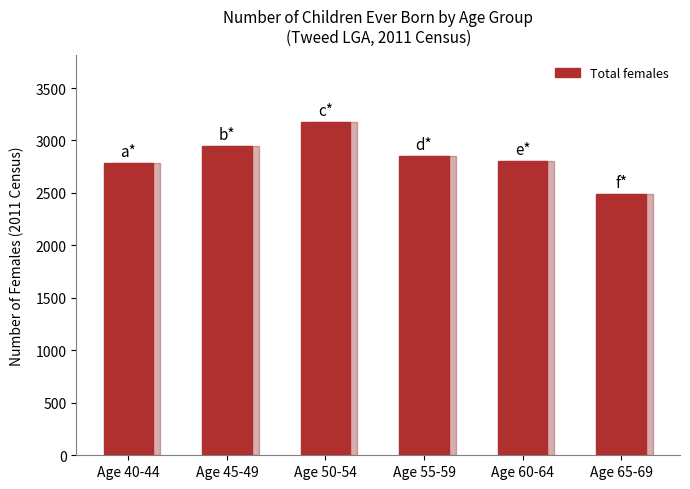

Reading left to right, what are all the values shown in this chart?

Age 40-44=2782	Age 45-49=2946	Age 50-54=3175	Age 55-59=2851	Age 60-64=2807	Age 65-69=2493